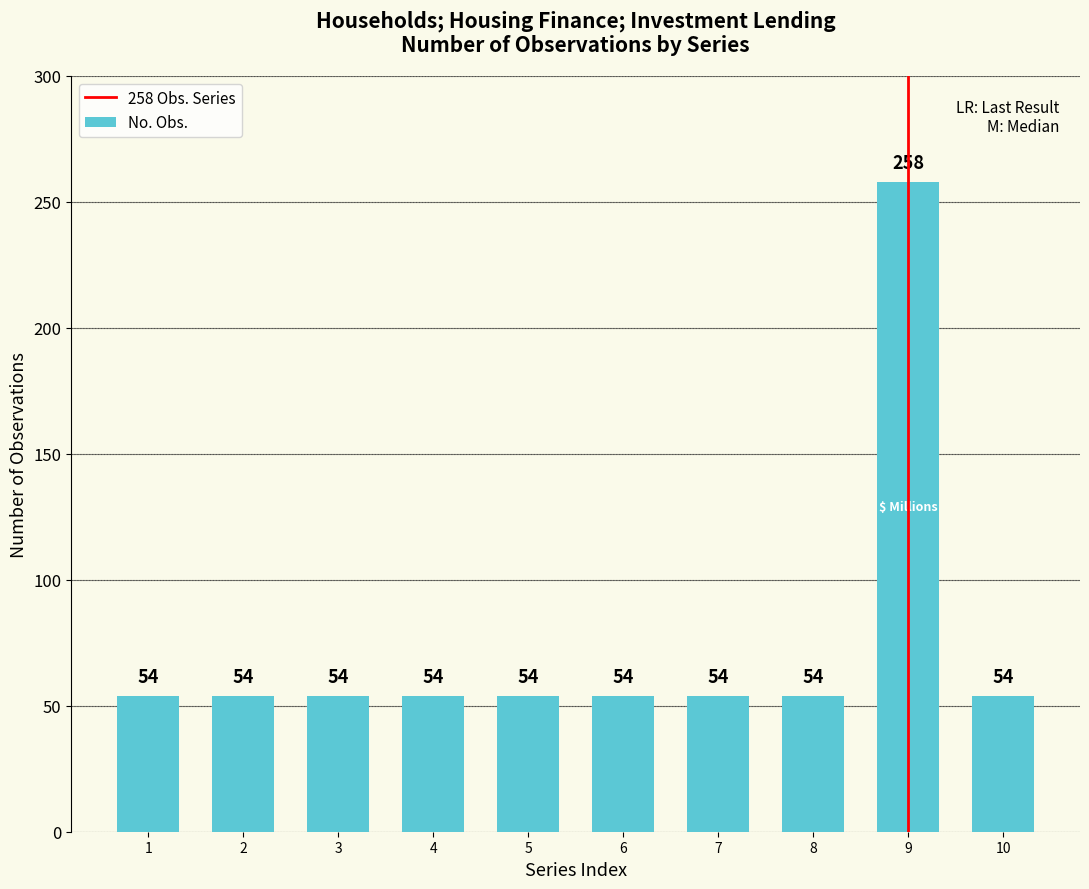

Which label corresponds to the largest value in the chart?

9